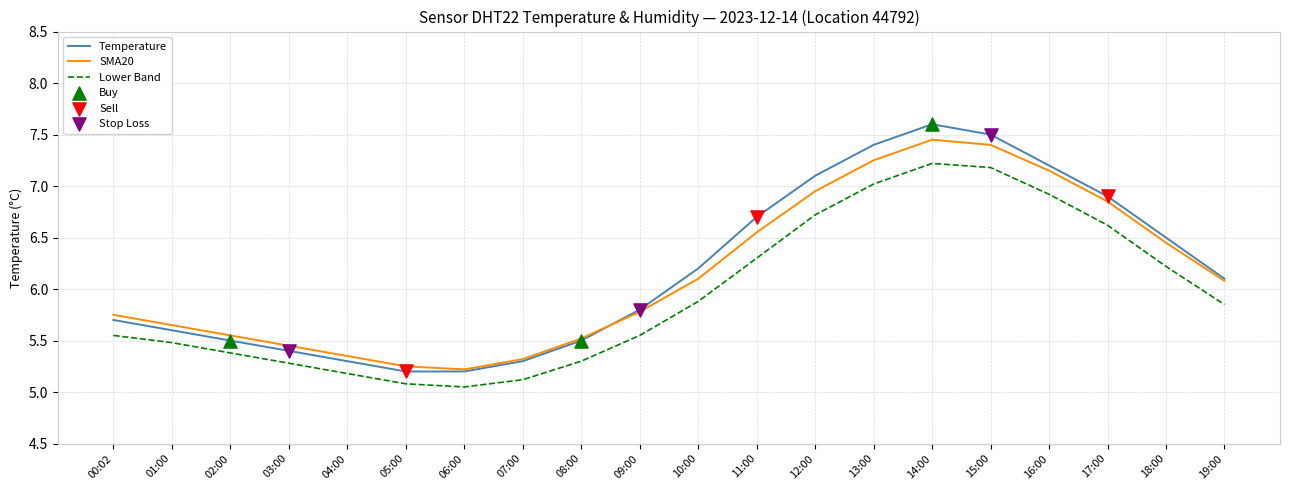

The value of Temperature at 01:00 is 5.6. True or false?

True